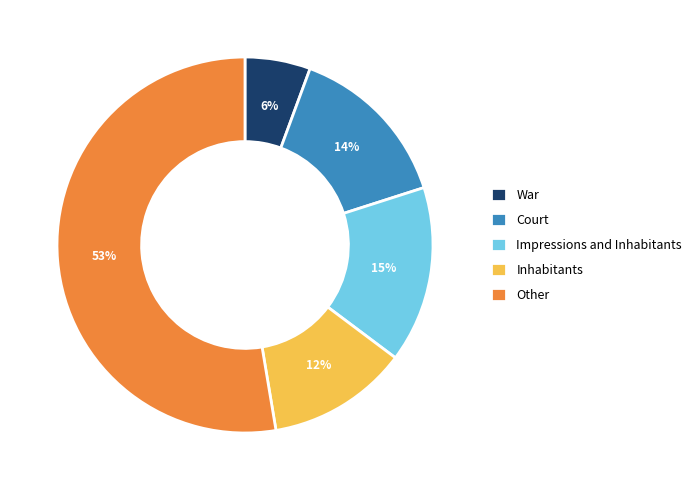

Is there any slice that represents more than half of the pie?

Yes